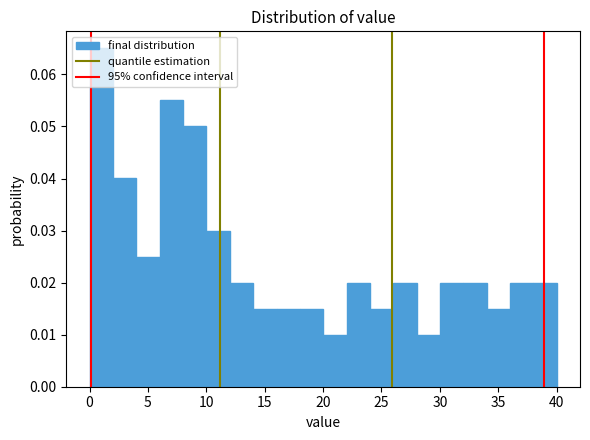

Around what value on the x-axis is the tallest bar? Give the approximate position of its centre, as read against the axis.

1.0